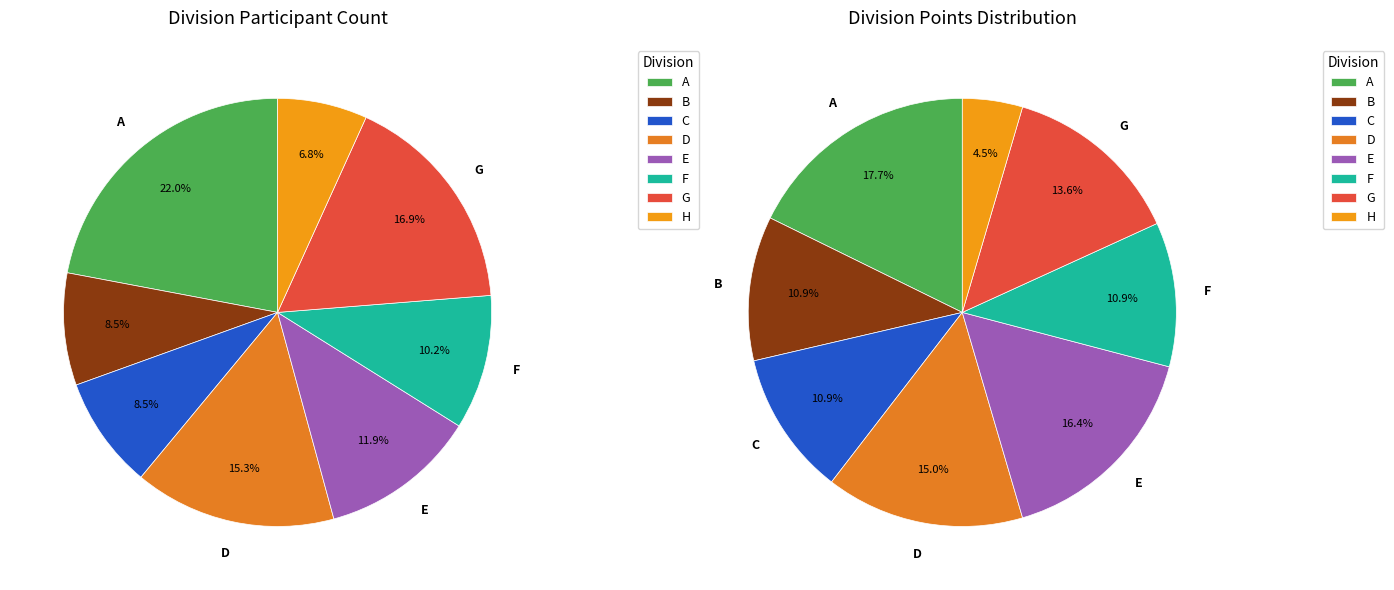

What is the total percentage of D and G?

32.2%